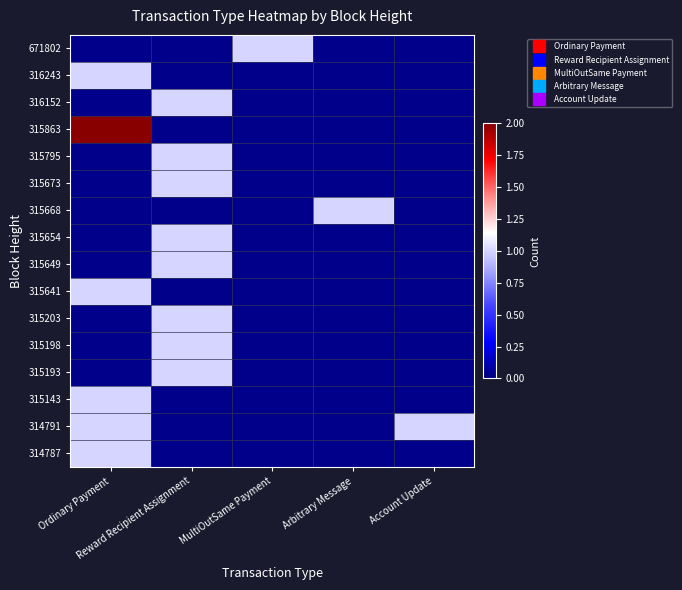

Between Ordinary Payment and MultiOutSame Payment, which is larger?

MultiOutSame Payment